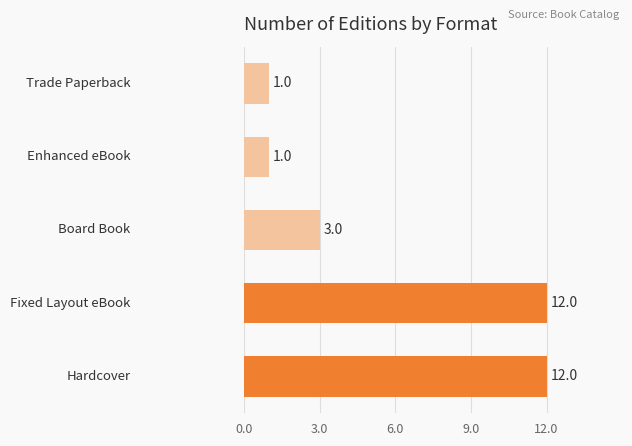

What is the greatest value displayed?

12